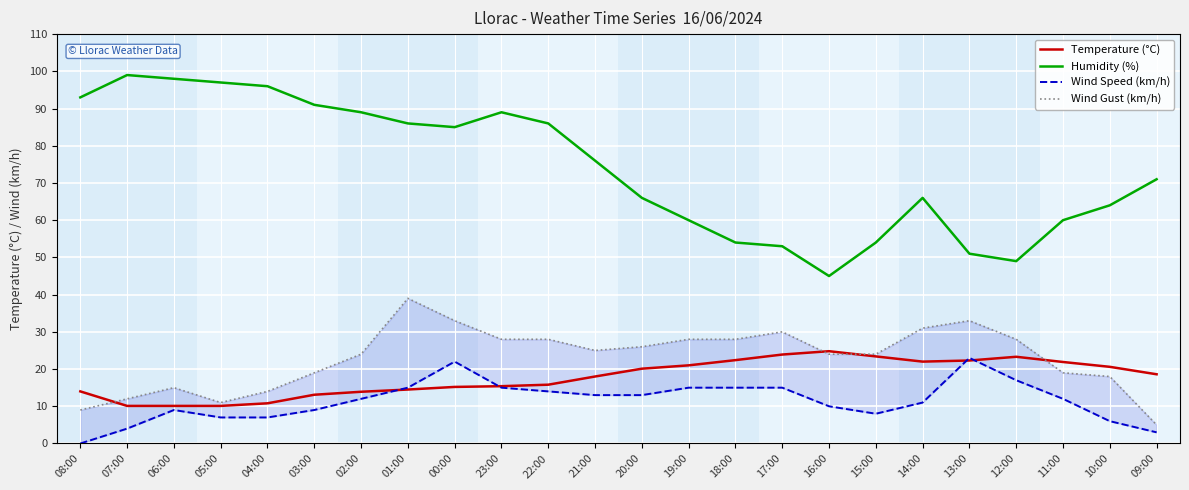

What is the approximate value of Humidity (%) at 05:00?

97.0